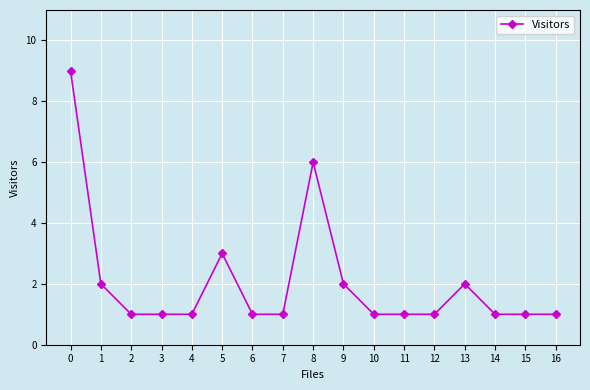

Reading left to right, extract all data points from this chart.

0=9	1=2	2=1	3=1	4=1	5=3	6=1	7=1	8=6	9=2	10=1	11=1	12=1	13=2	14=1	15=1	16=1